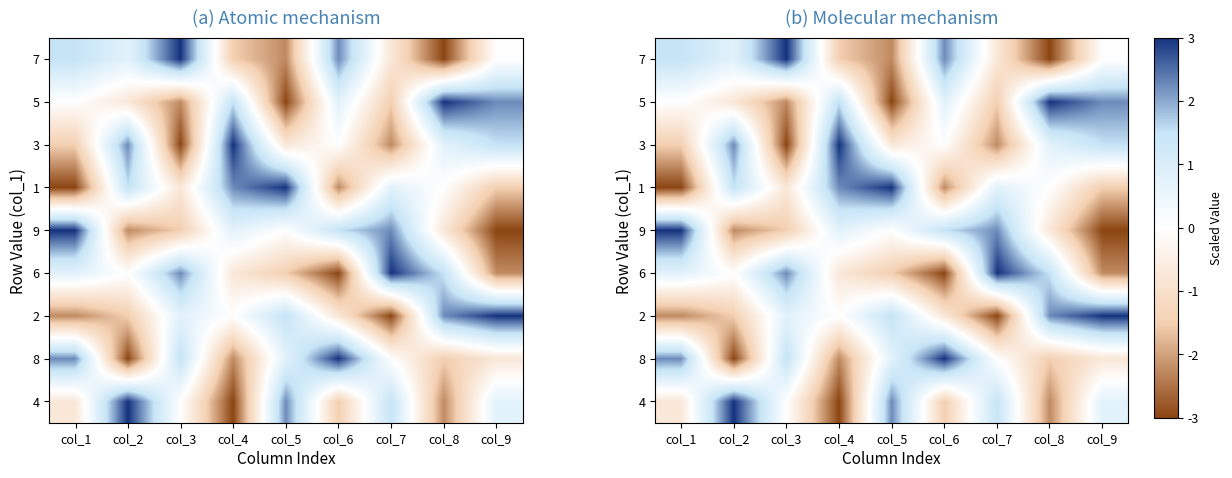

Count the number of categories in the chart.

9